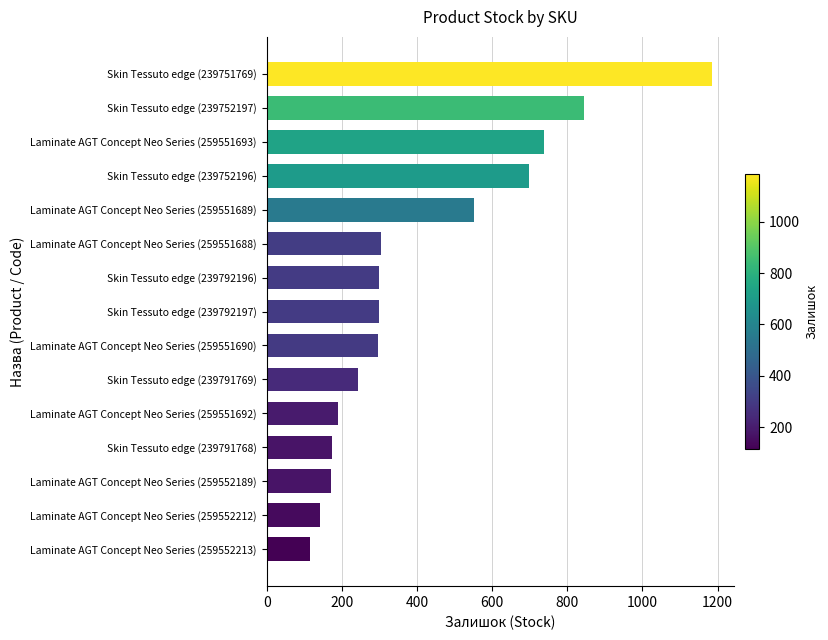

Which label corresponds to the largest value in the chart?

Skin Tessuto edge (239751769)